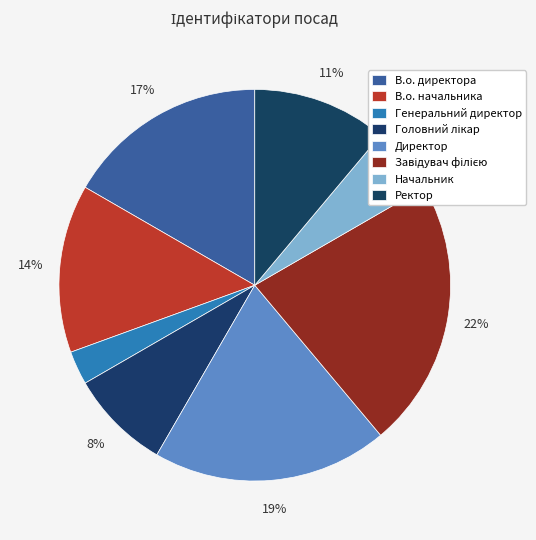

What is the ratio of the value at Директор to the value at Ректор?

1.8